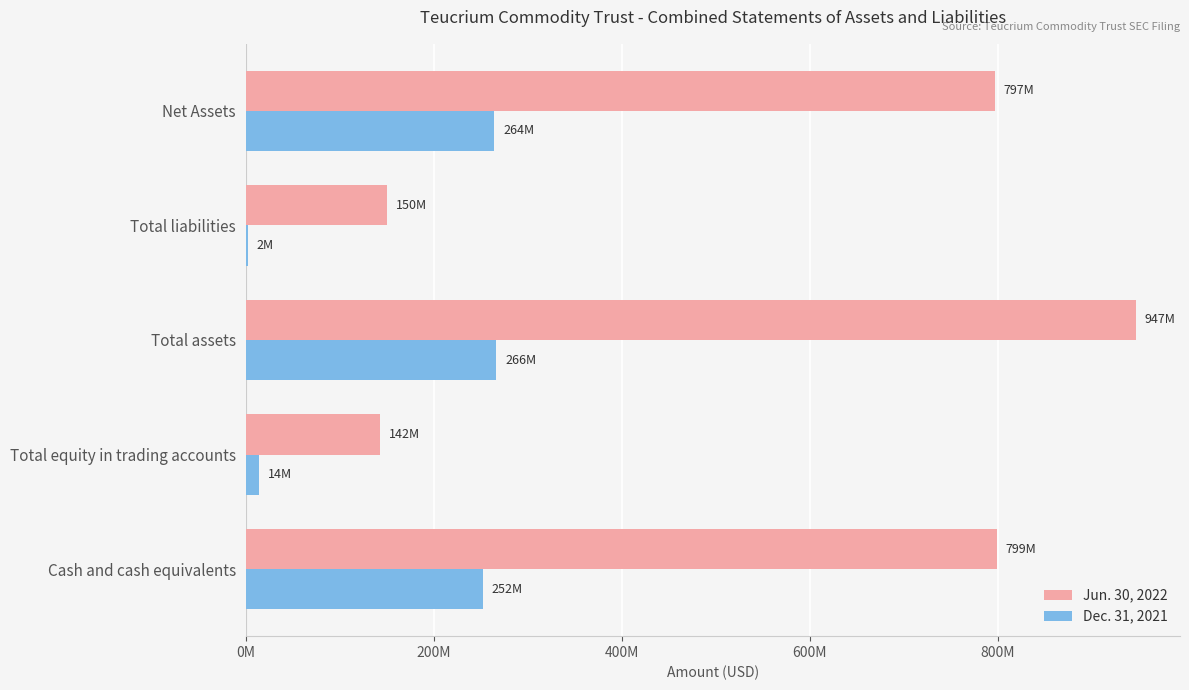

What is the highest value of the Dec. 31, 2021 series?

266258352